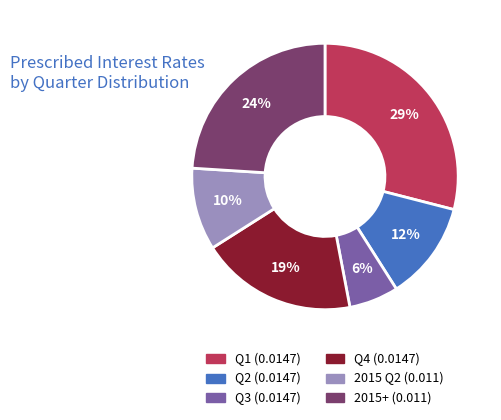

To the nearest percent, what percentage of the pie is 2015 Q2 (0.011)?

10%